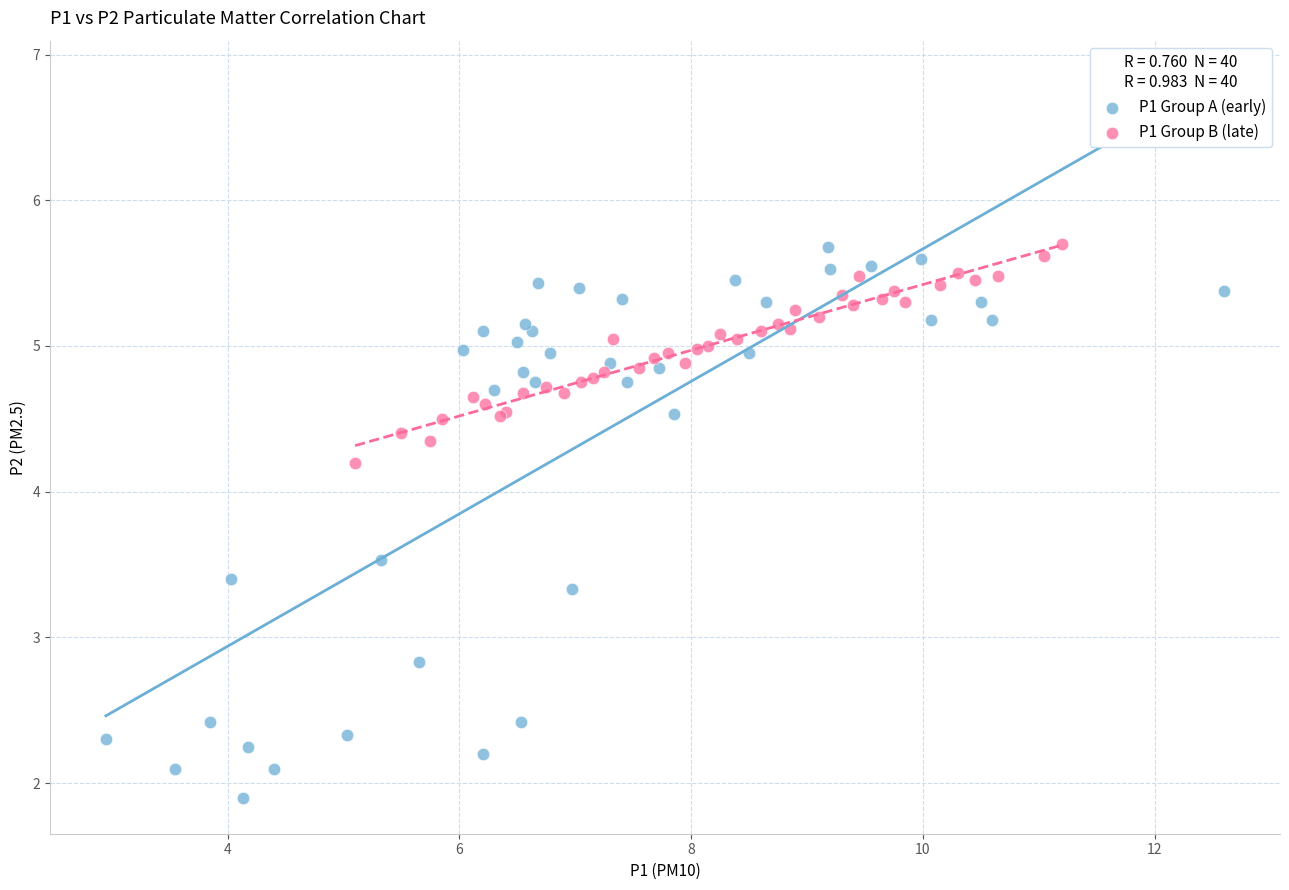

Which series reaches the minimum Y coordinate?

P1 Group A (early)